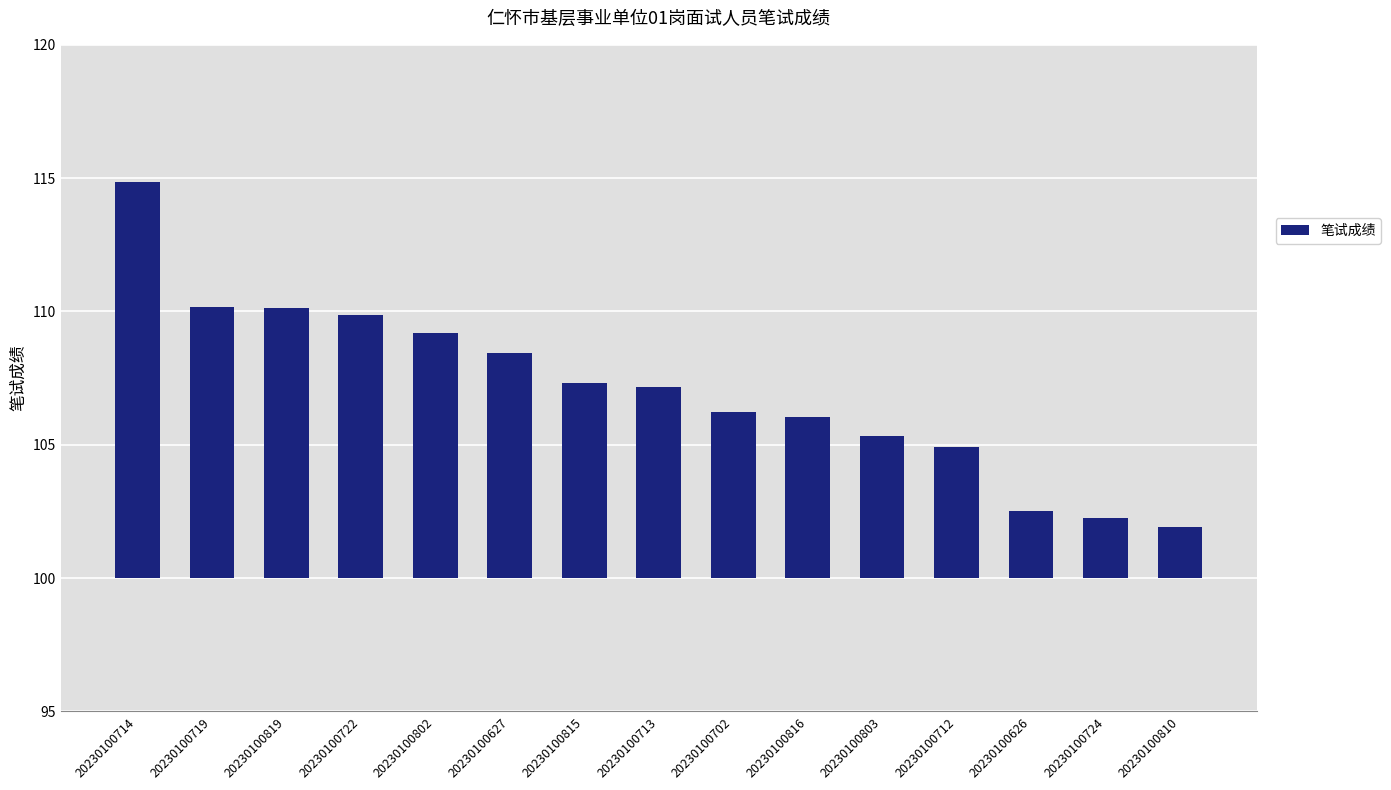

Rank the categories by value from highest to lowest.

20230100714, 20230100719, 20230100819, 20230100722, 20230100802, 20230100627, 20230100815, 20230100713, 20230100702, 20230100816, 20230100803, 20230100712, 20230100626, 20230100724, 20230100810